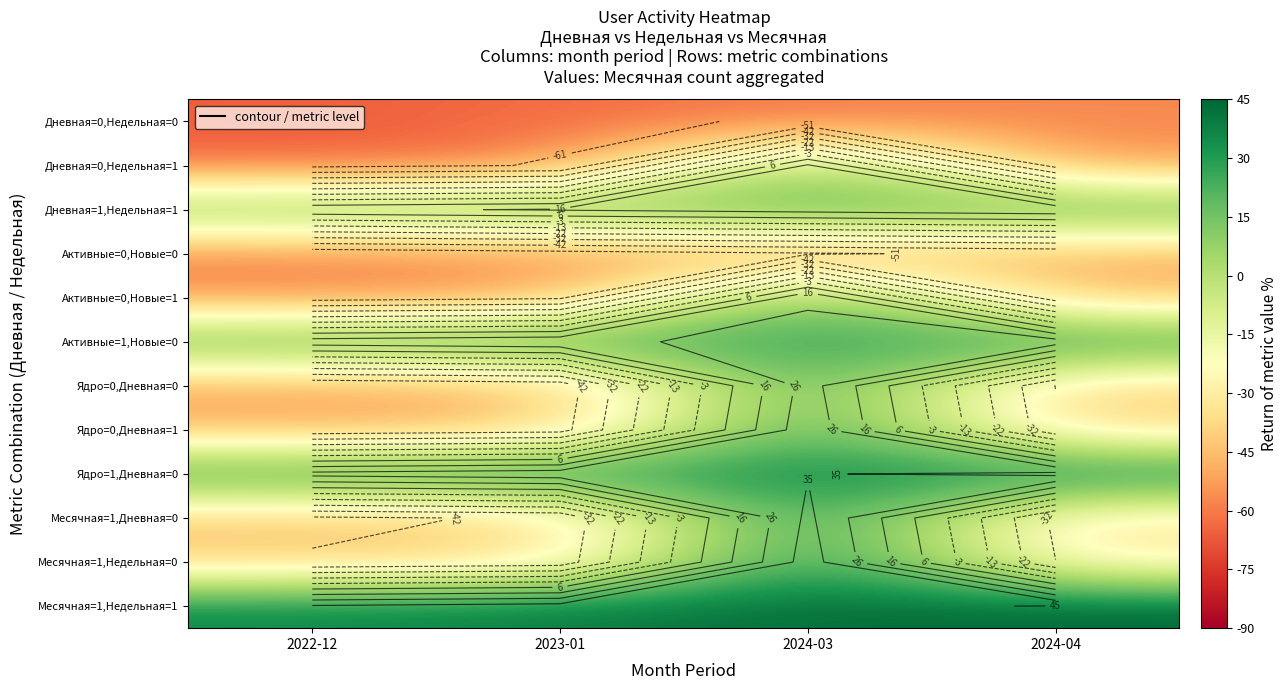

How many categories are shown in the chart?

4